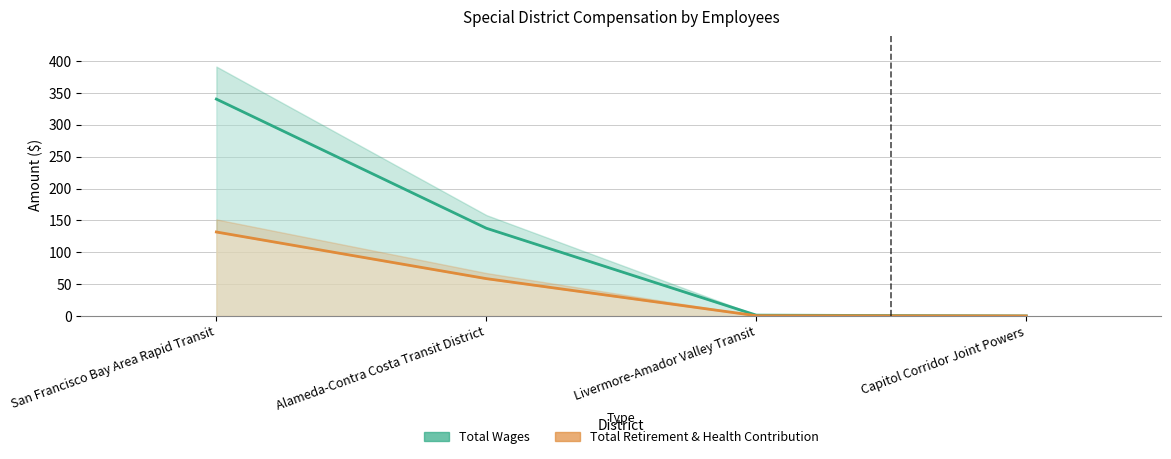

How many positive values does the Total Wages series have?

3